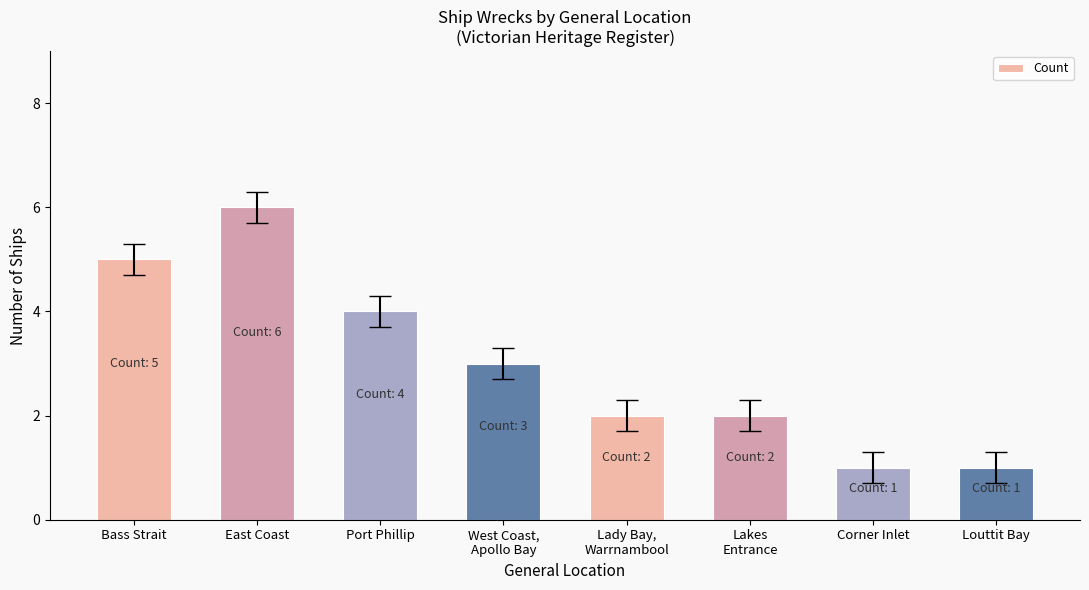

Reading left to right, list all the values displayed in this chart.

5	6	4	3	2	2	1	1